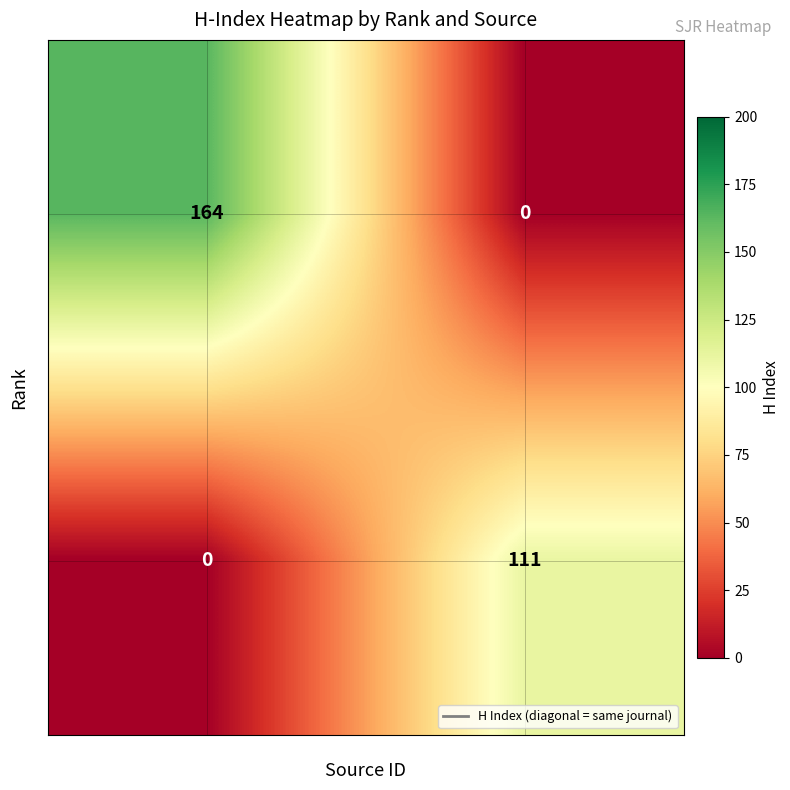

Which series changed the most between 30526 and 39636?

1